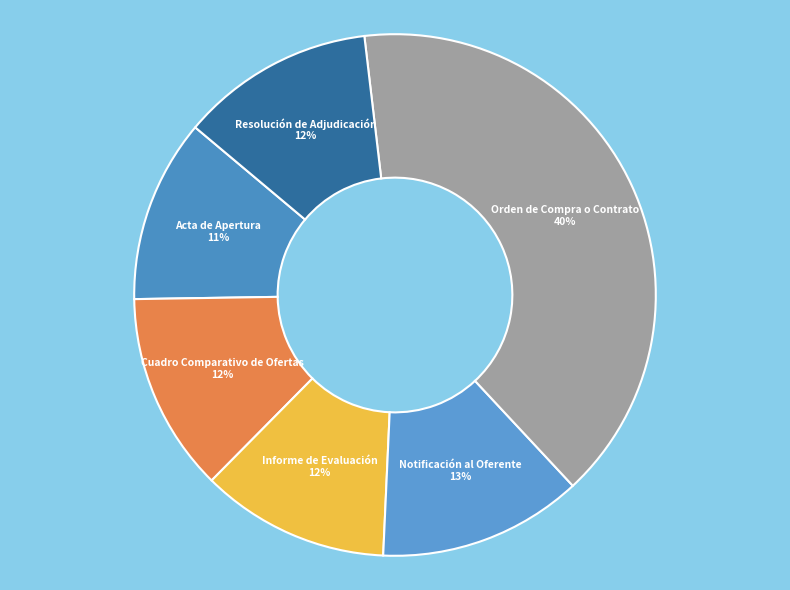

Combined, do Cuadro Comparativo de Ofertas and Orden de Compra o Contrato account for over 50%?

Yes